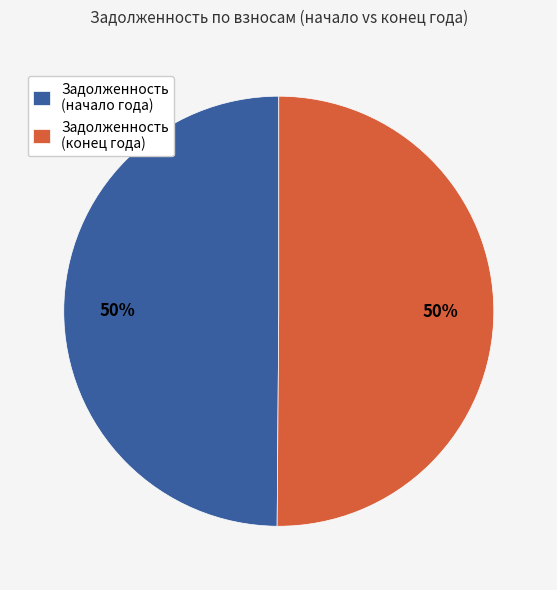

True or false: Задолженность (конец года) accounts for 50% of the total.

True